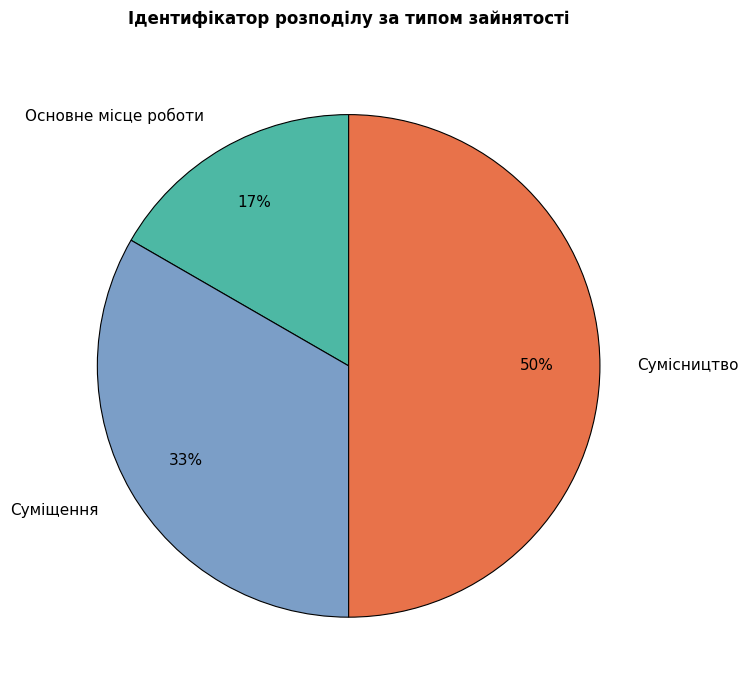

How many slices are in this pie chart?

3